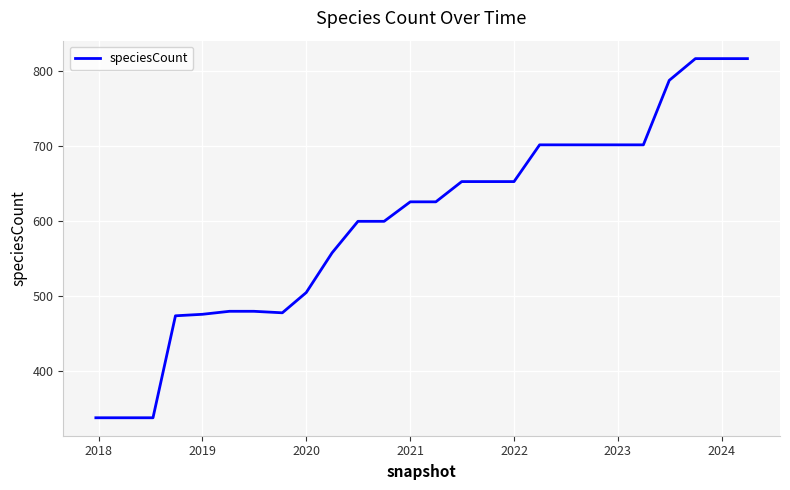

What is the difference between the maximum and minimum values?

479